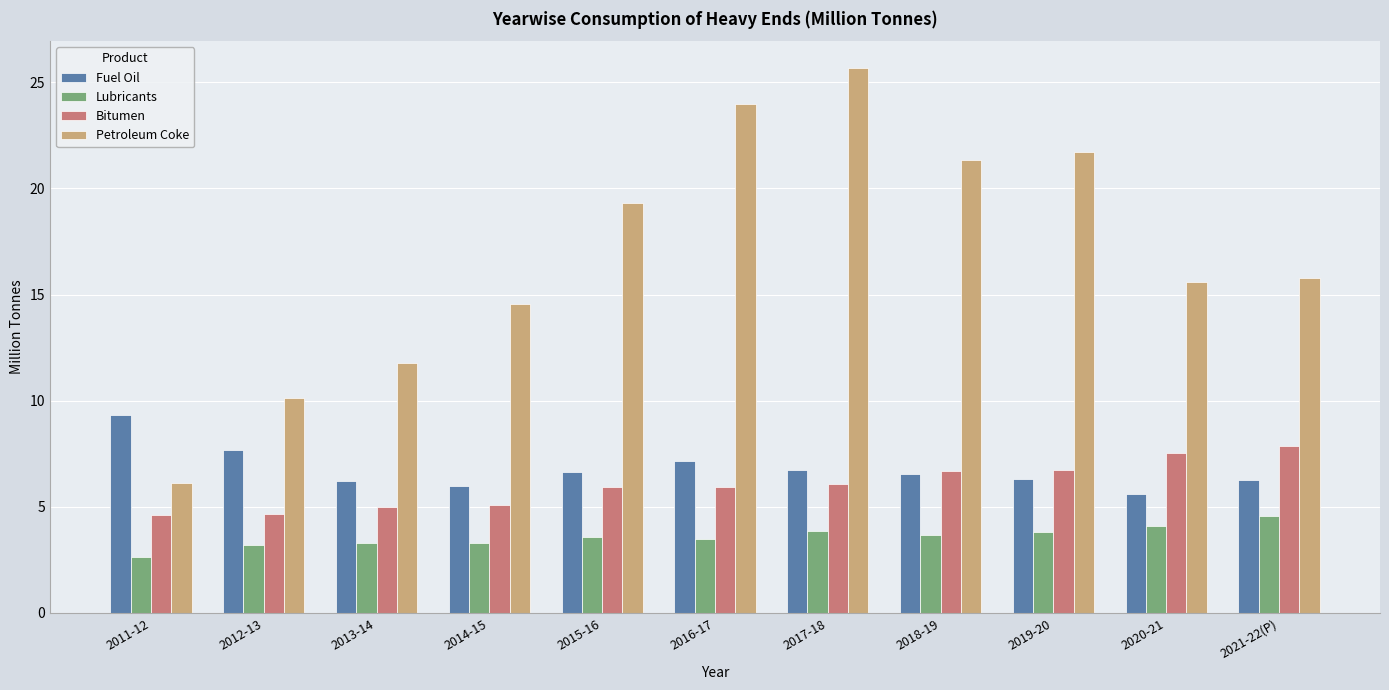

Is it true that Fuel Oil equals 2.8 at 2019-20?

False